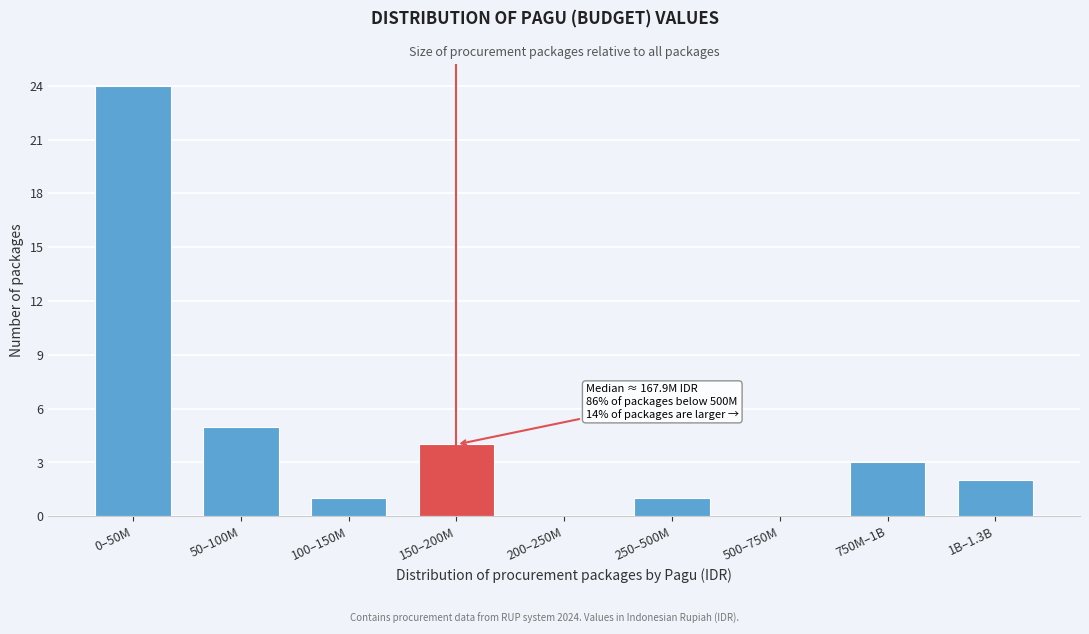

Reading left to right, what are all the values shown in this chart?

0–50M=24	50–100M=5	100–150M=1	150–200M=4	200–250M=0	250–500M=1	500–750M=0	750M–1B=3	1B–1.3B=2